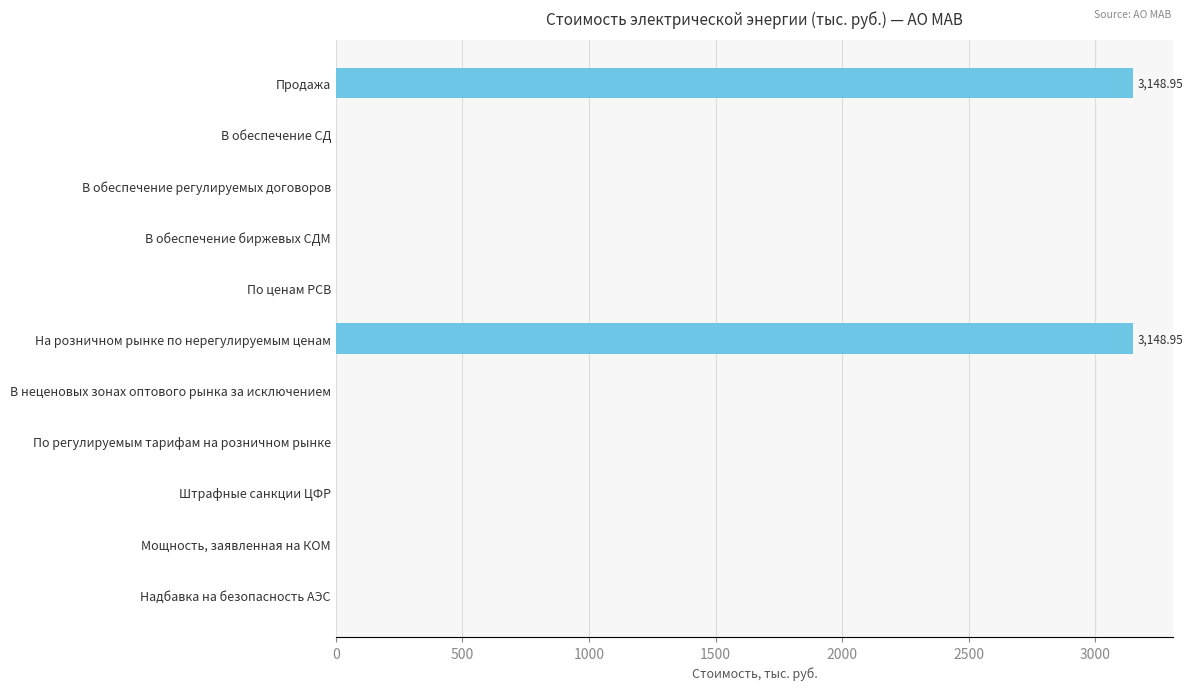

What is the change in value from Продажа to В обеспечение СД?

-3148.9